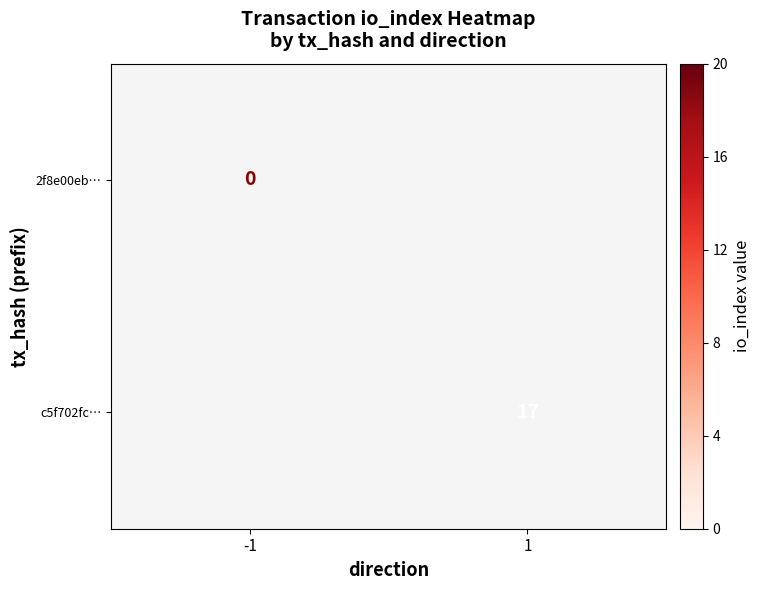

The c5f702fc… series shows 17 at 1. True or false?

True